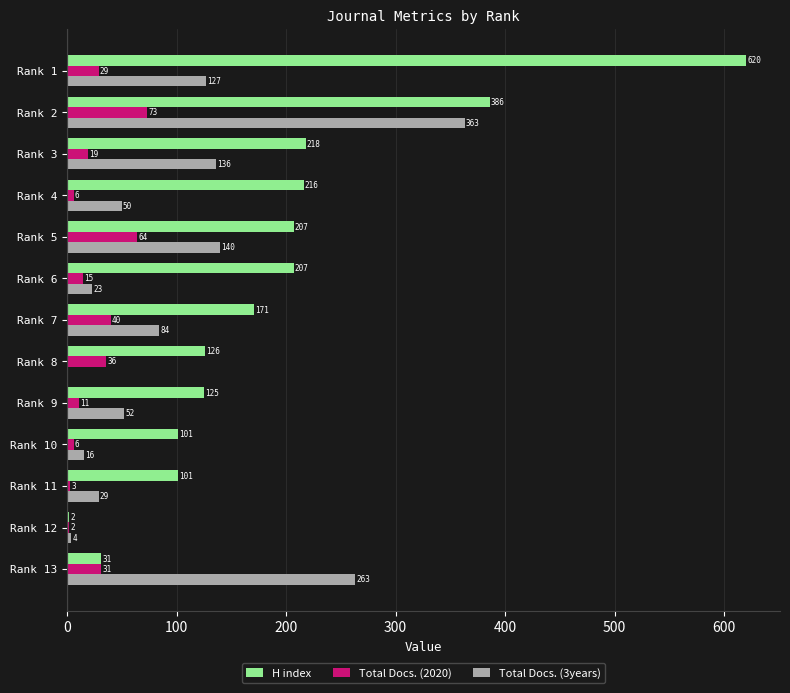

What is the maximum value for Total Docs. (3years)?

363